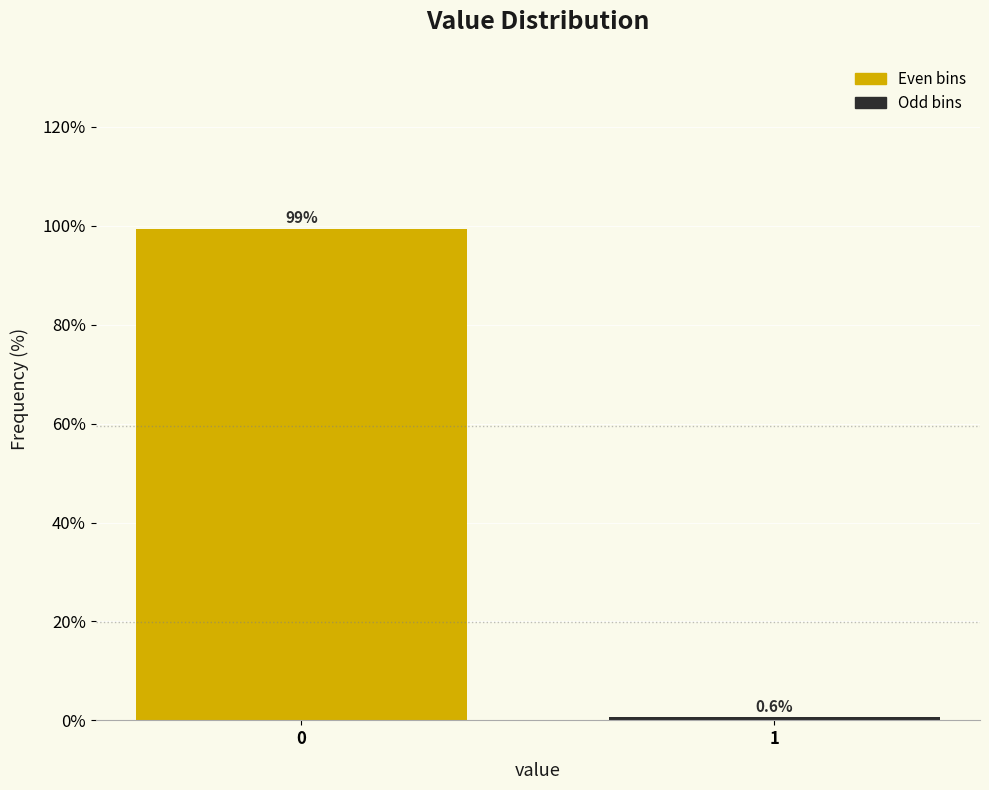

Reading left to right, list all the values displayed in this chart.

0=99.4	1=0.6